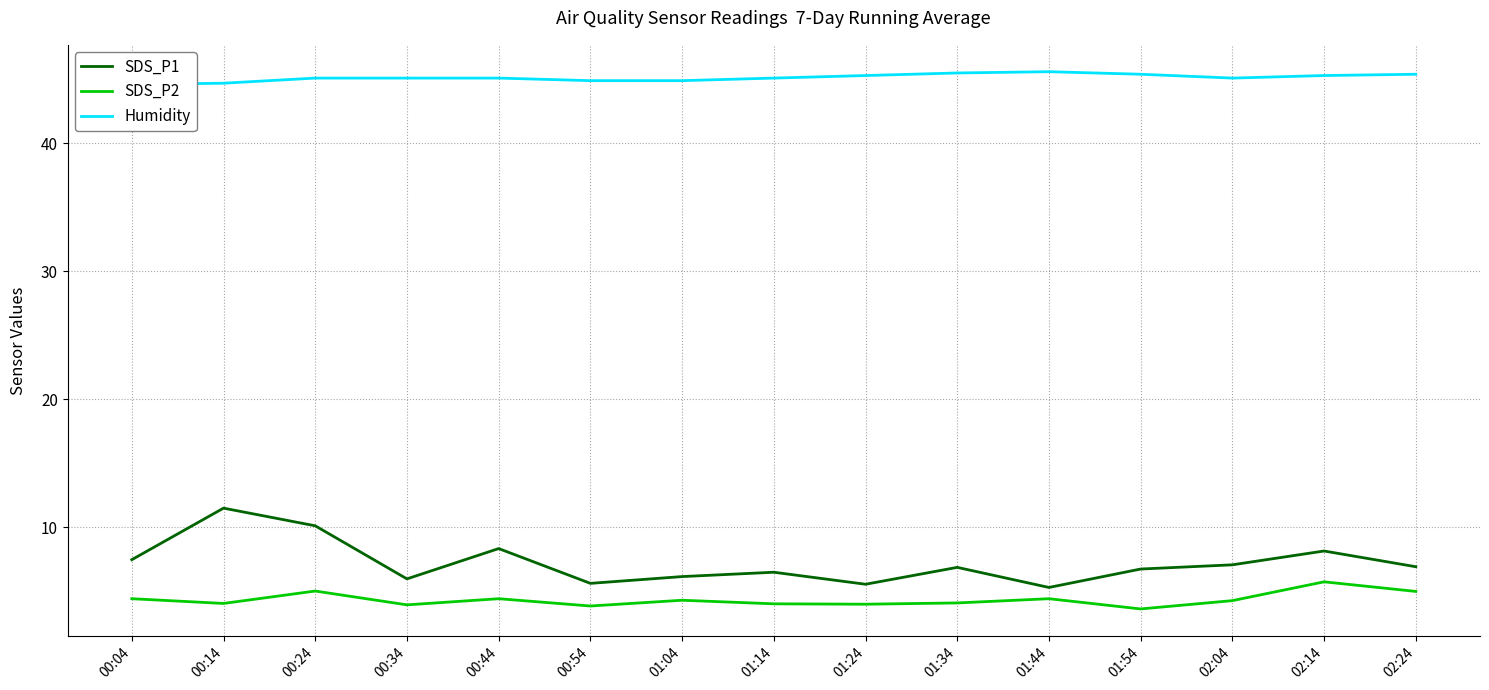

Does the chart have visible grid lines?

Yes